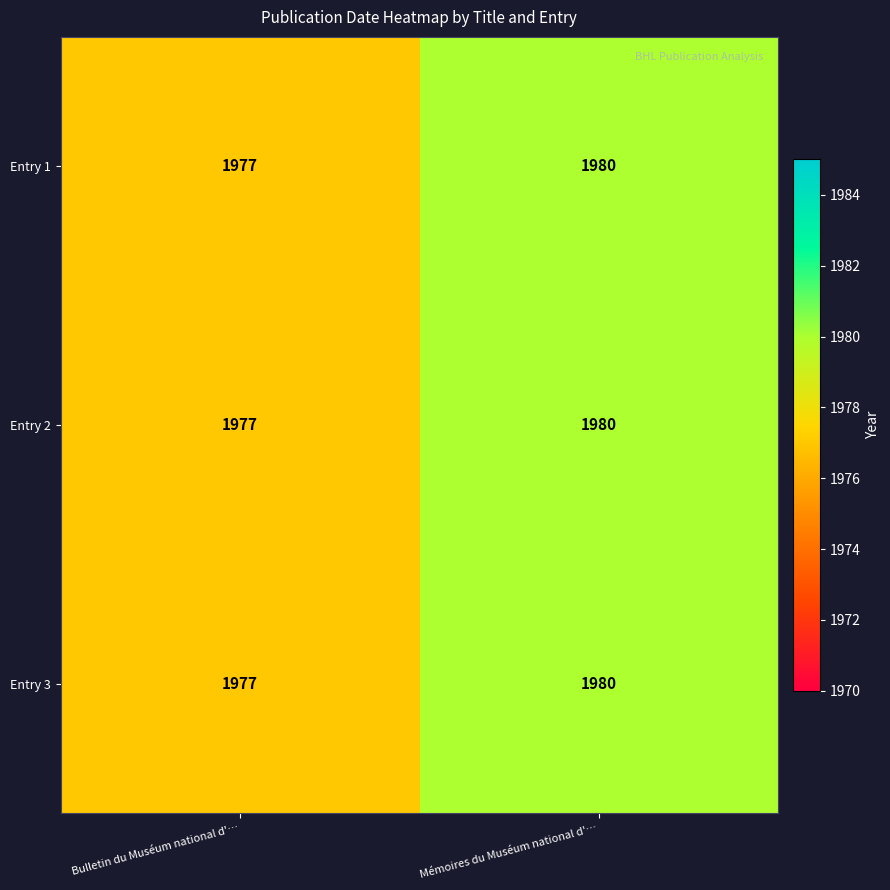

How many data points does each series have?

2